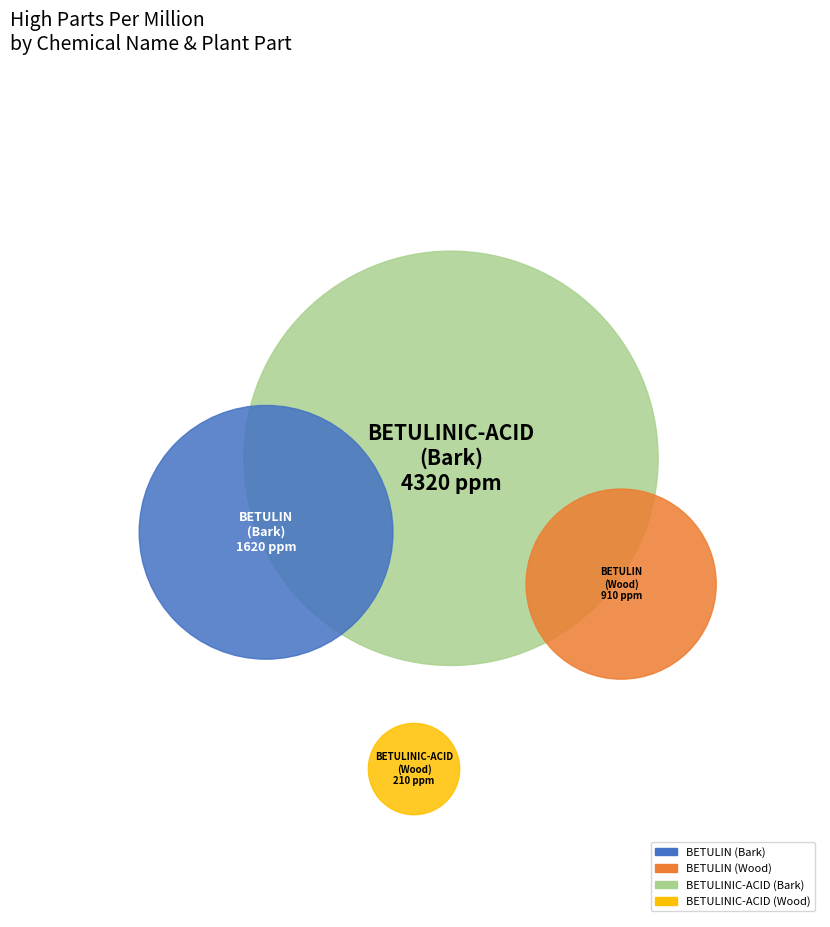

To the nearest percent, what is the difference between the largest and smallest slice percentages?

58%